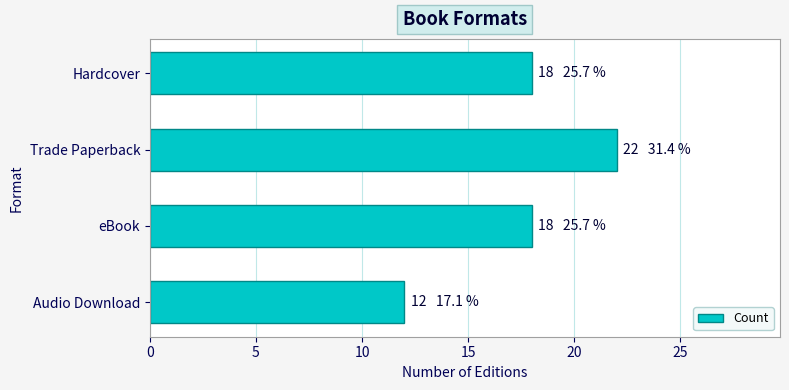

The chart shows a value of 22 at Trade Paperback. True or false?

True